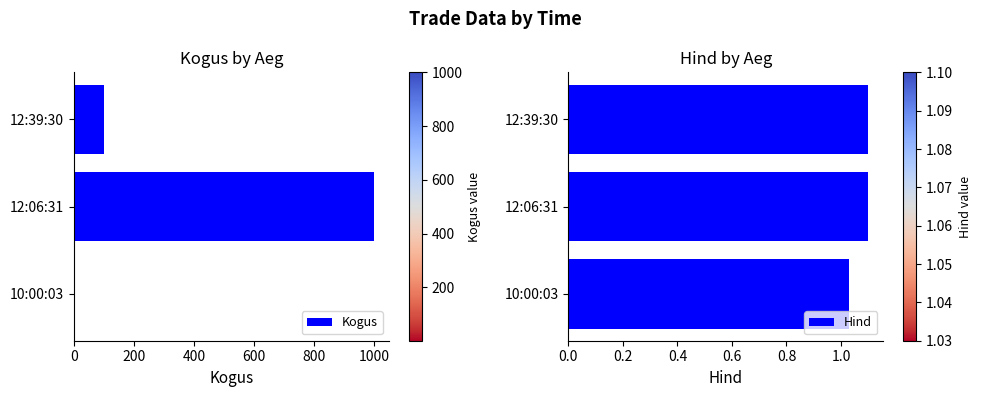

What is the minimum value for Kogus?

1.0